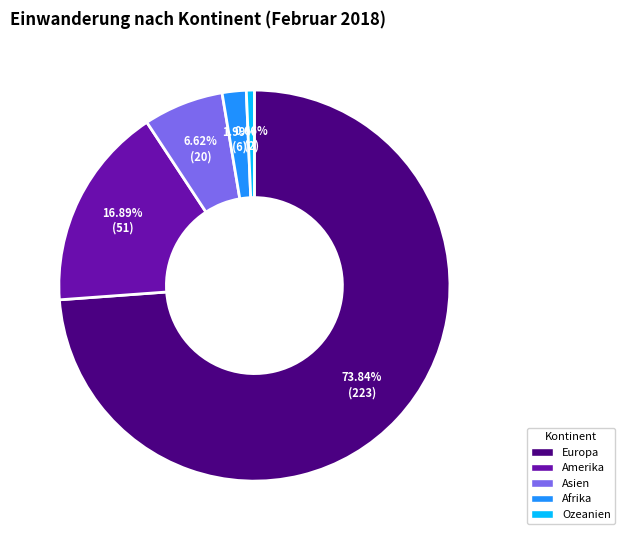

What portion of the pie excludes Afrika?

98.0%